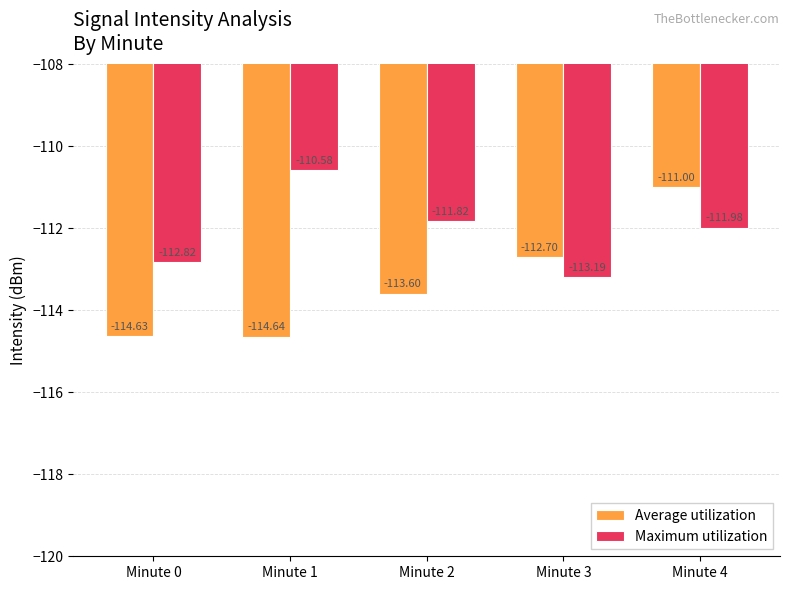

What is the value of the Average utilization bar at the 5th from the left?

-111.0